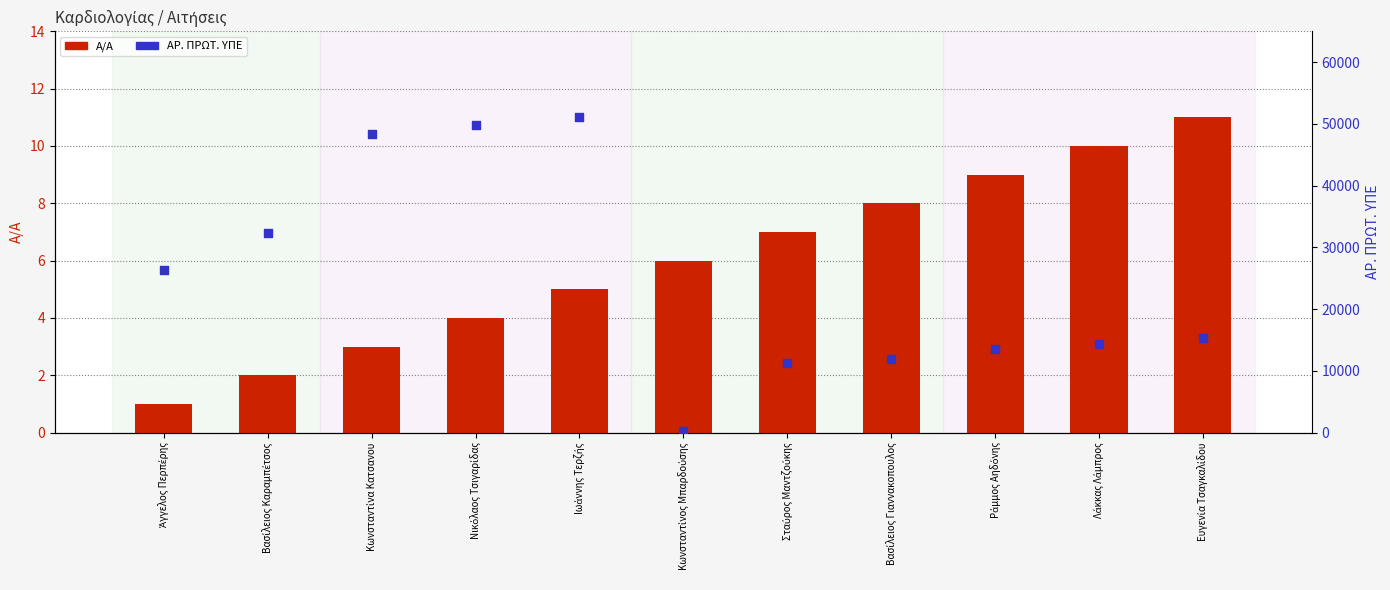

Which series has the widest spread of Y values?

ΑΡ. ΠΡΩΤ. ΥΠΕ